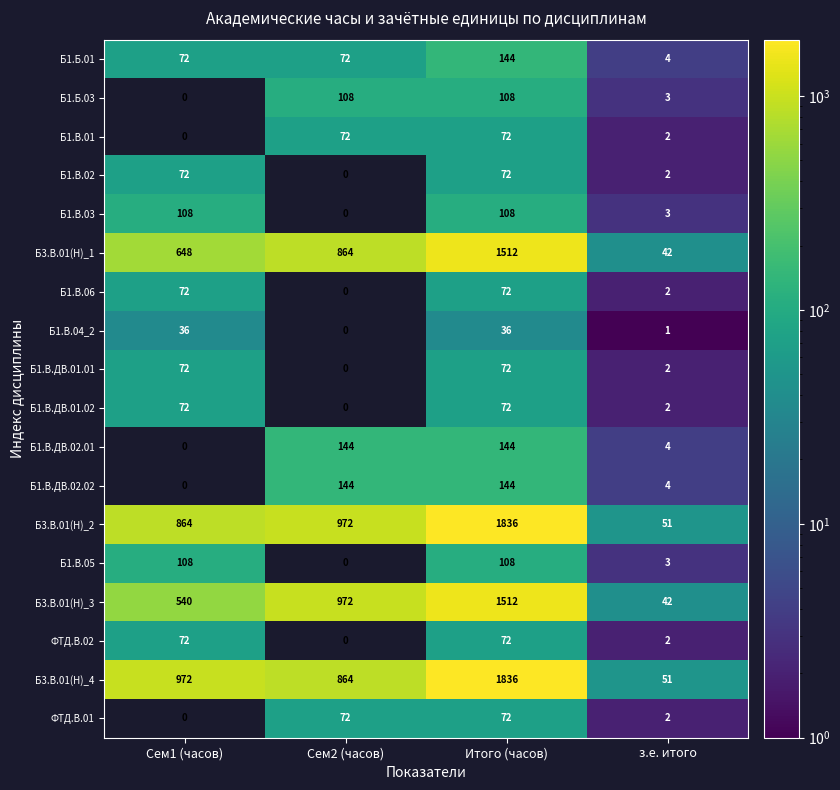

What is the spread (max minus min) of values at з.е. итого?

50